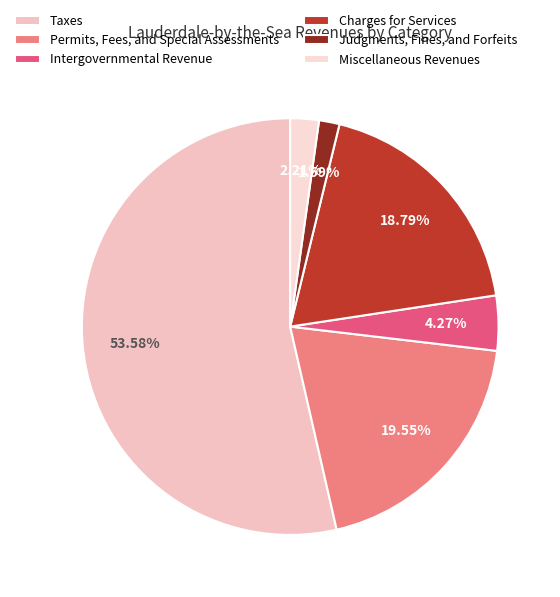

Which category has the smallest portion of the pie?

Judgments, Fines, and Forfeits